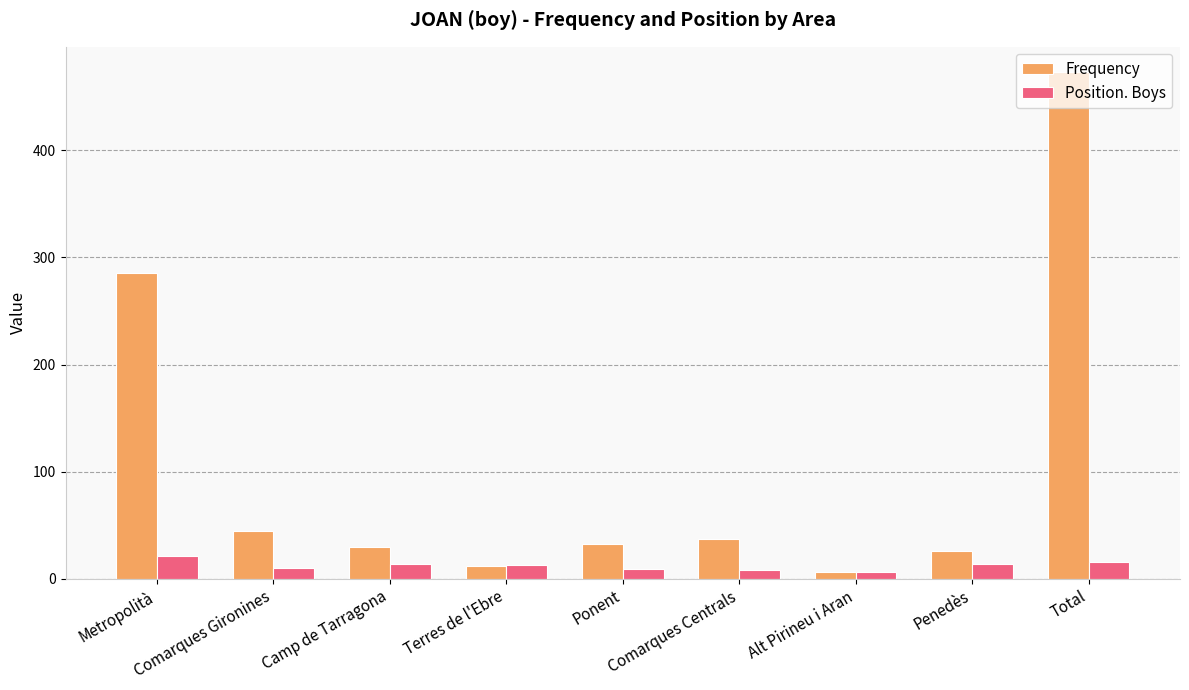

At how many categories does at least one series exceed 135?

2